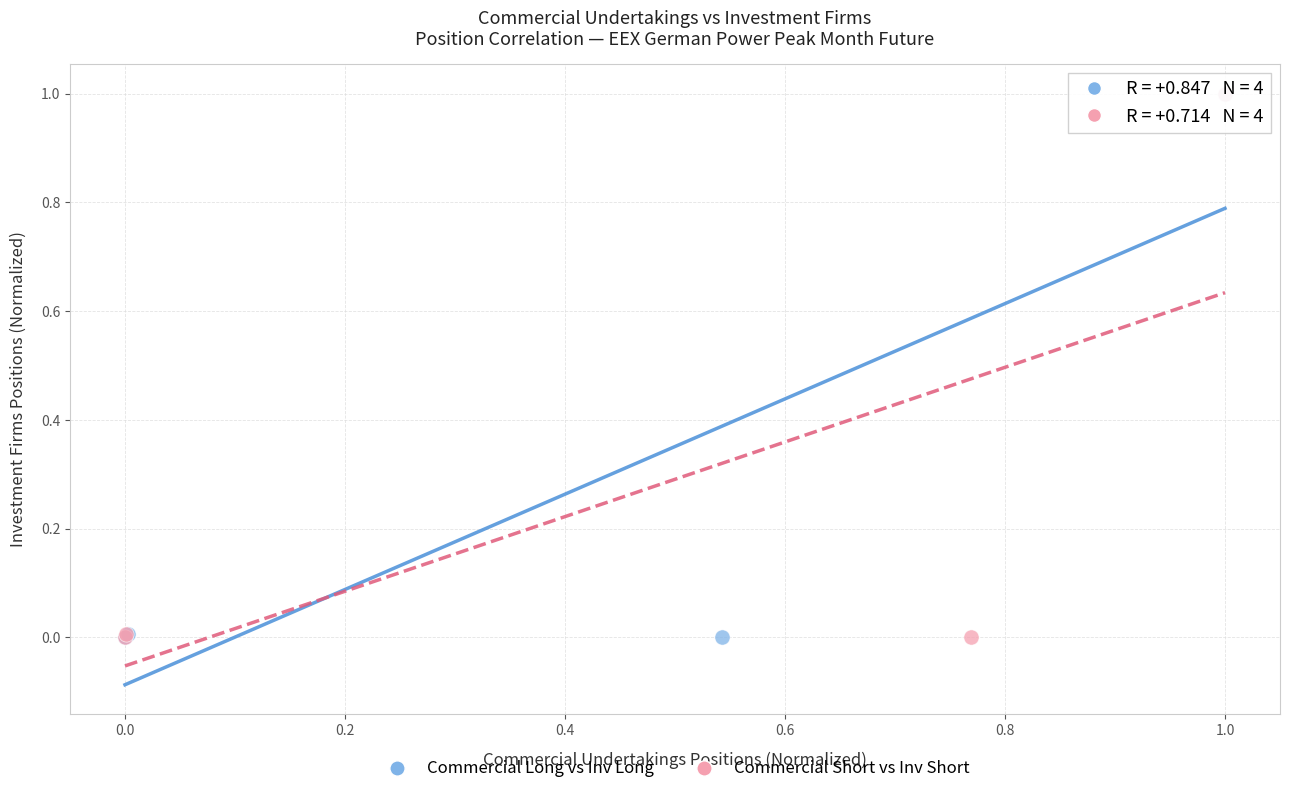

What are all the series names shown in the legend?

Commercial Long vs Inv Long, Commercial Short vs Inv Short